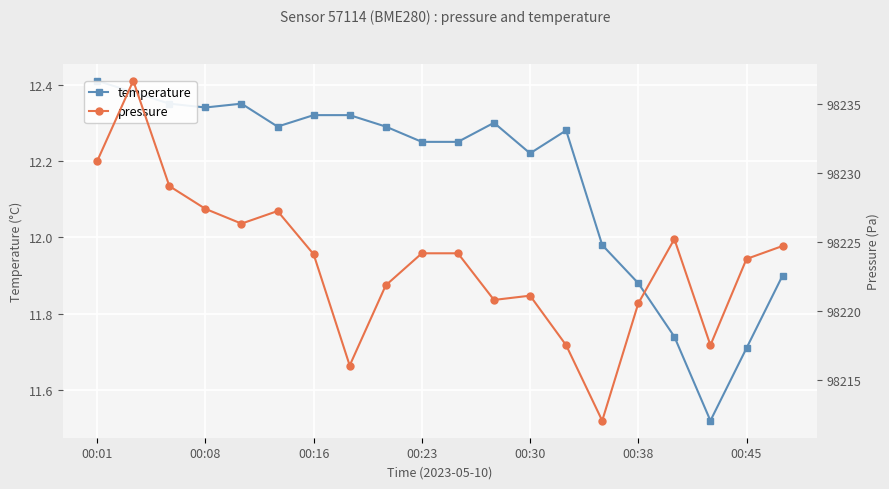

List the series in order of their overall mean, highest first.

pressure, temperature